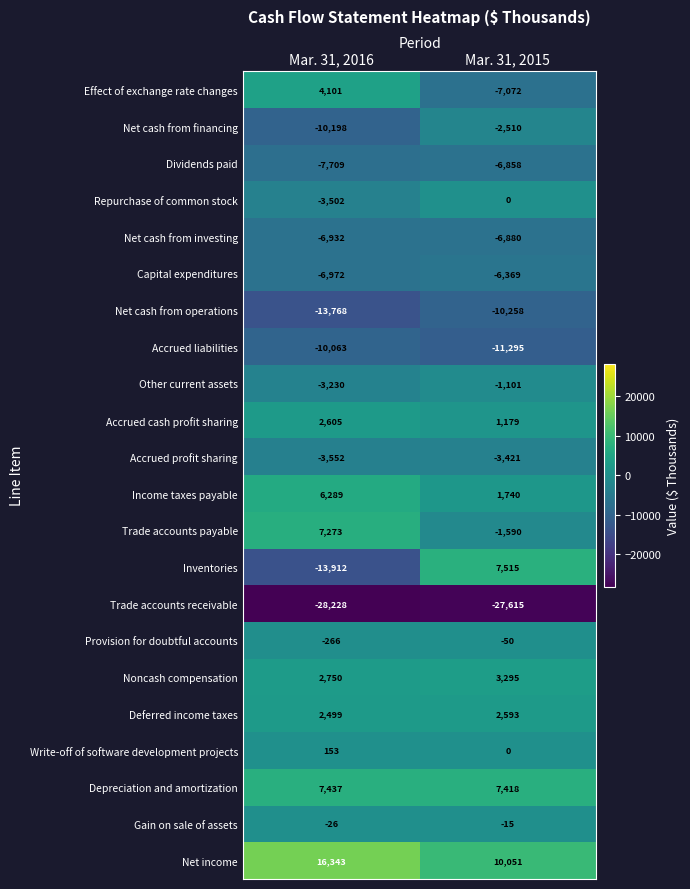

What value does the Accrued cash profit sharing series have at Mar. 31, 2016?

2605